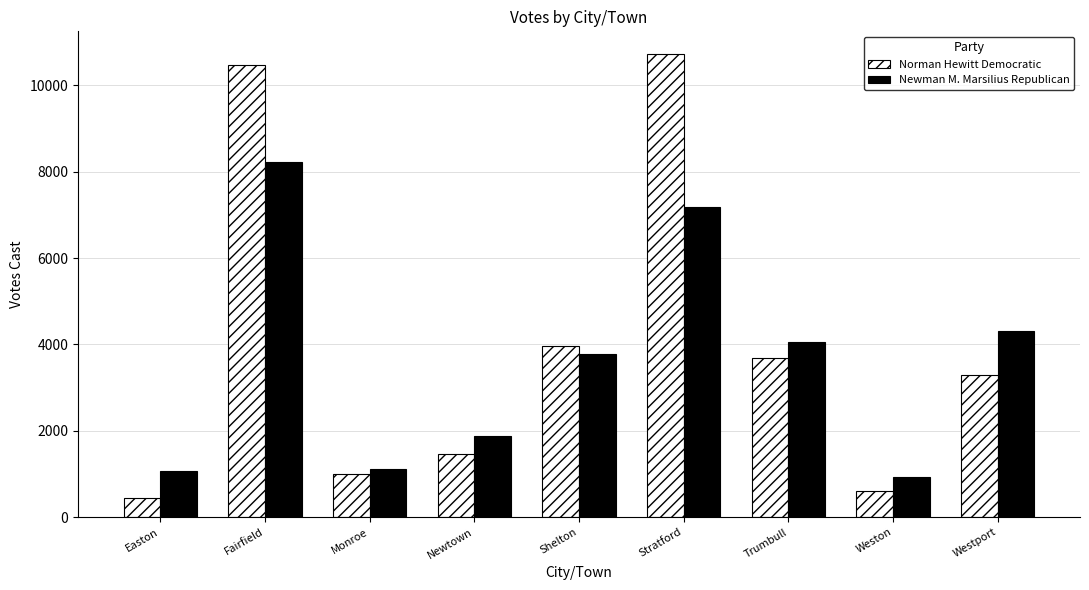

Which series has the largest range (max minus min)?

Norman Hewitt Democratic